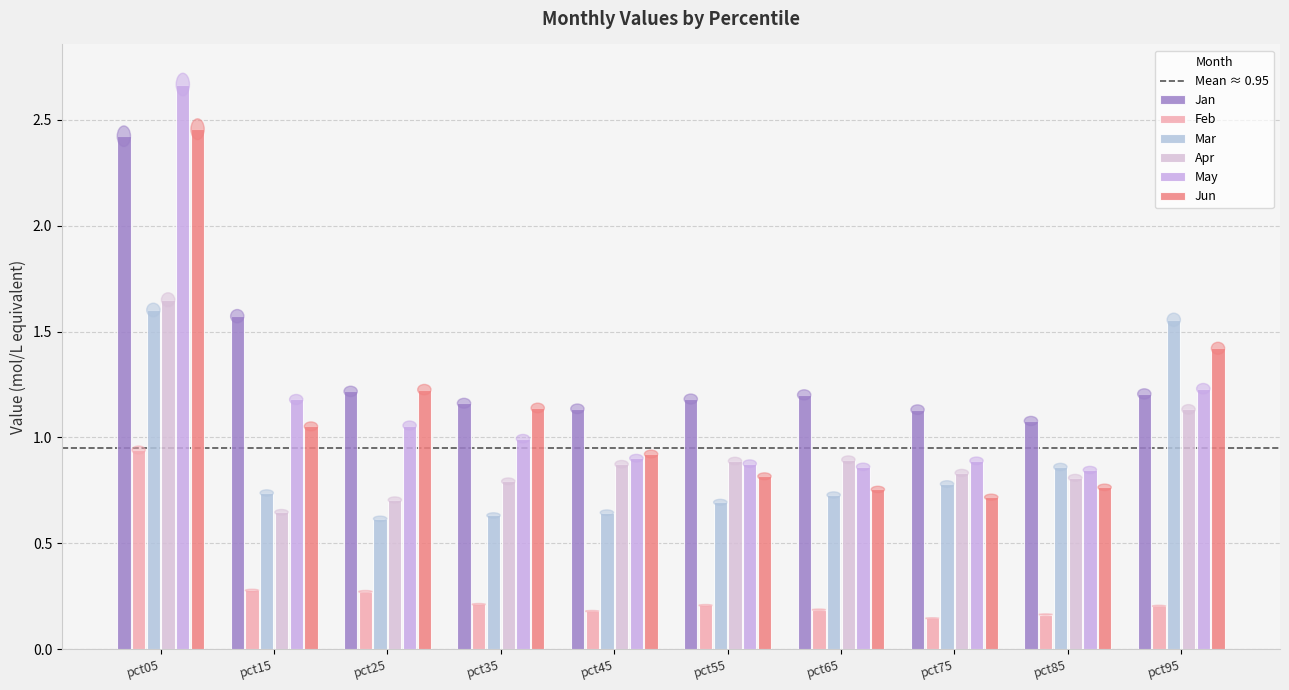

What is the total value across all series at pct55?

4.7